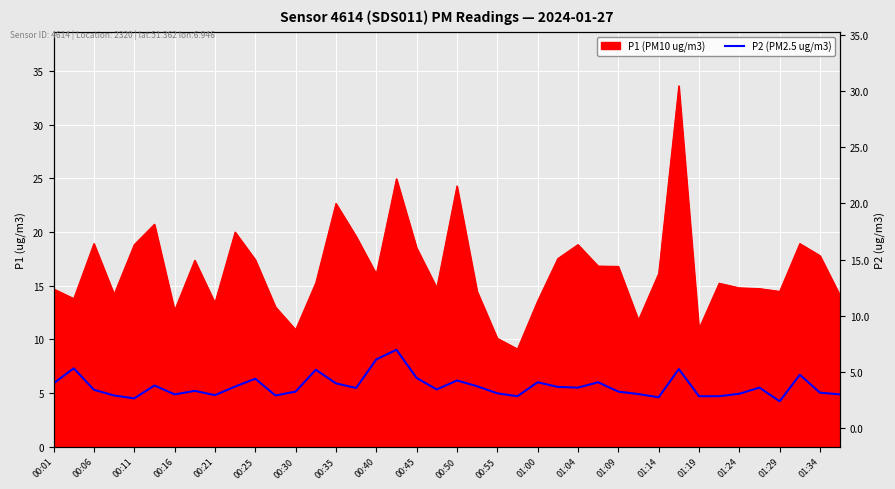

How many data points does each series have?

40